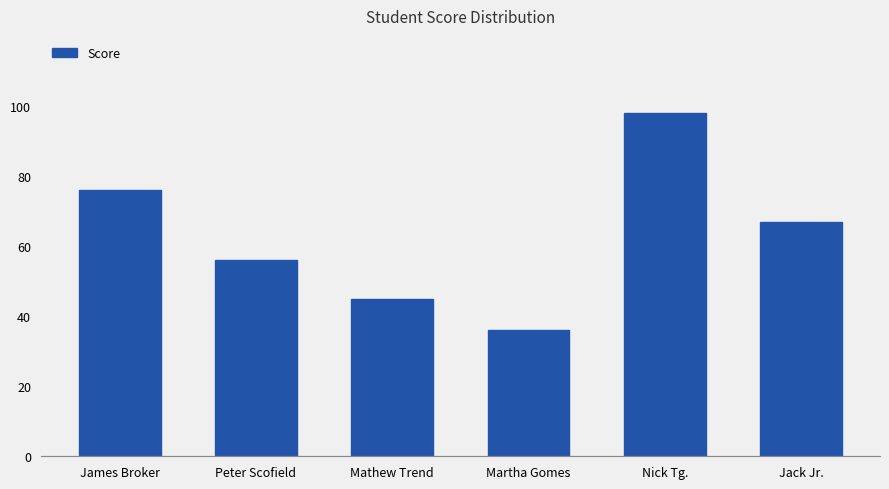

The value at Mathew Trend is 45. True or false?

True